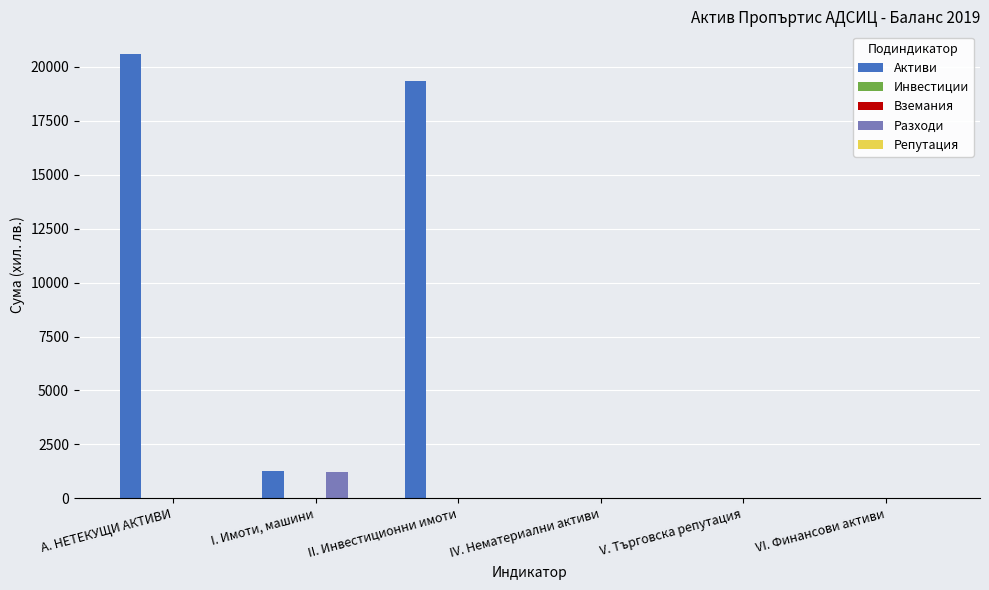

What position from the left is II. Инвестиционни имоти?

3